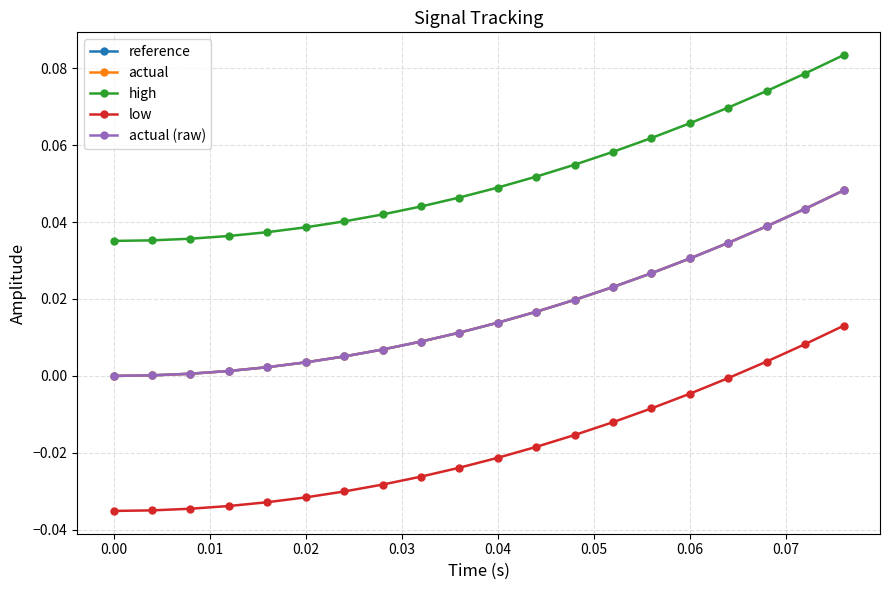

Is this an area chart (filled region under the line)?

No